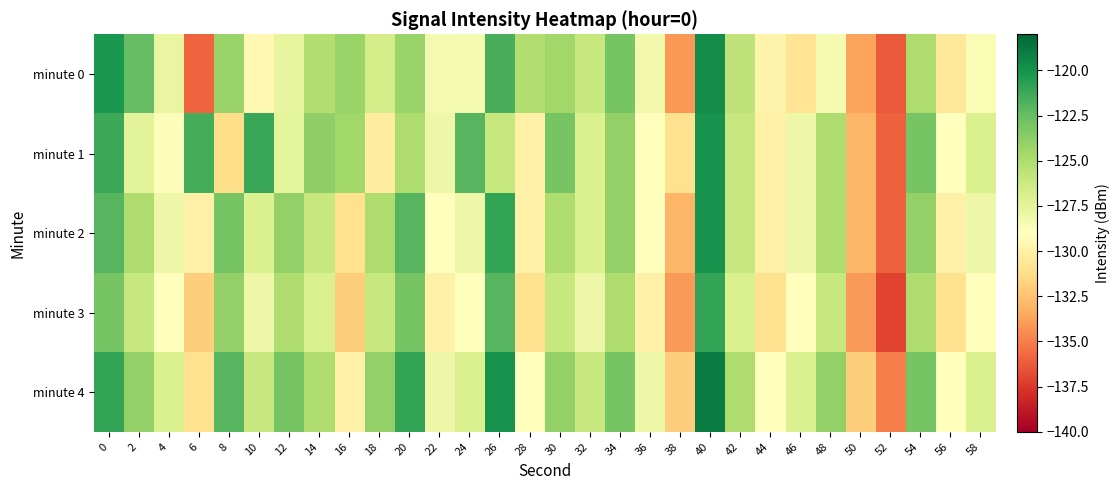

Which series has the largest range (max minus min)?

minute 0